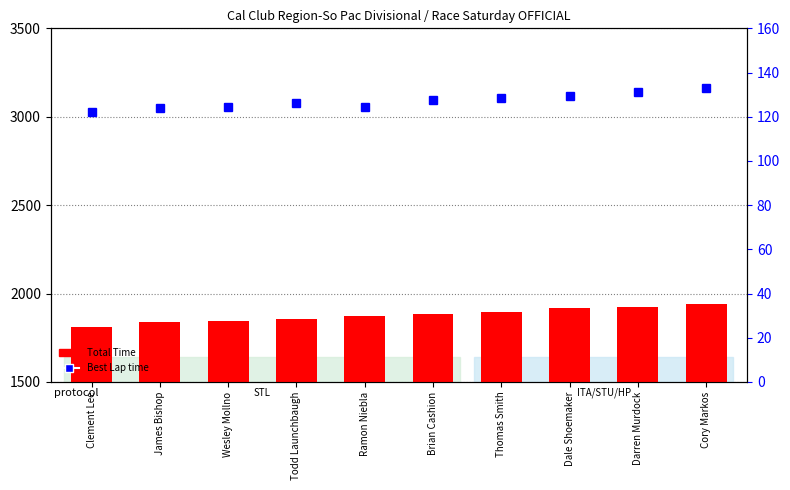

Rank the series by their maximum value, from lowest to highest.

Best Lap time, Total Time